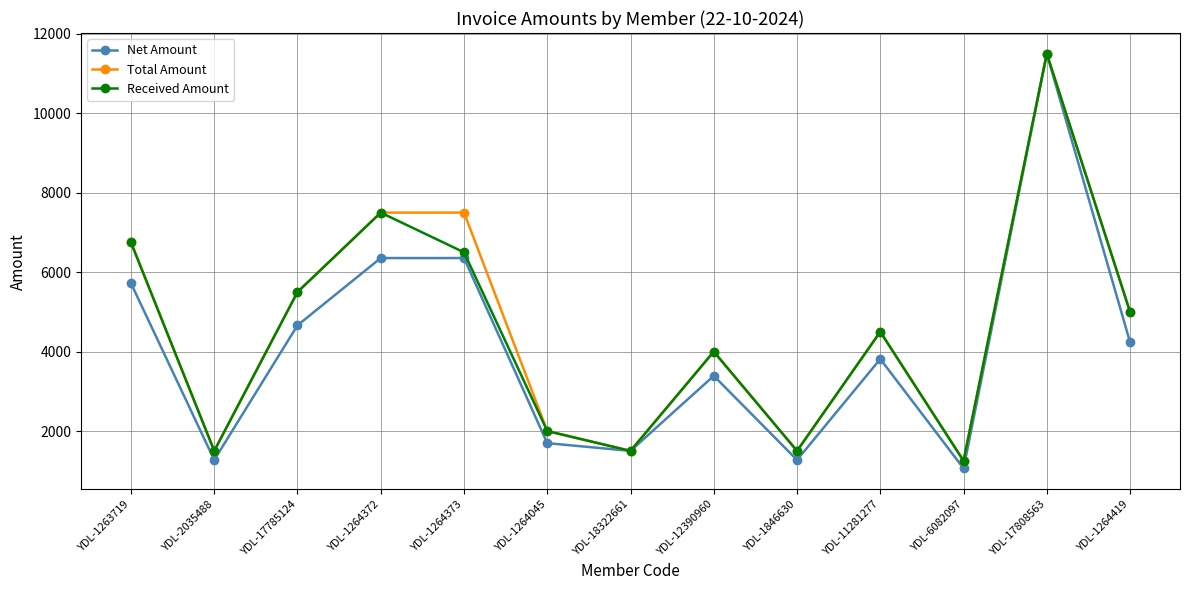

True or false: Received Amount has more than 1 interior local peaks.

True